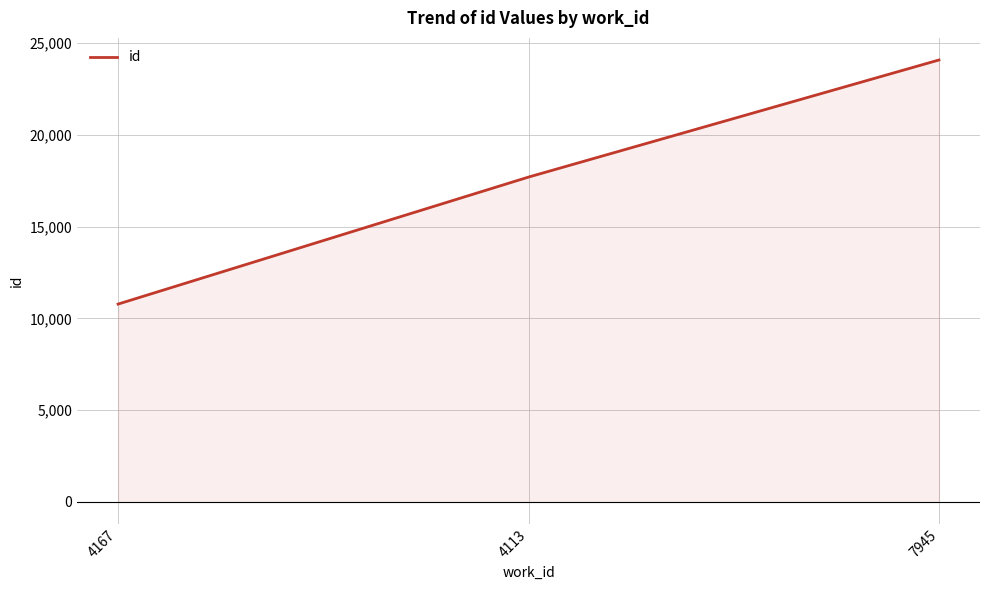

Does the chart display data point markers on the line(s)?

No